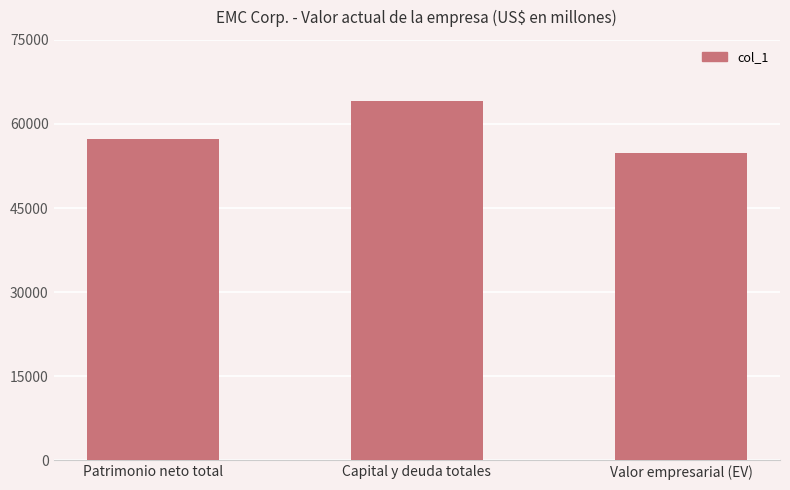

What is the difference between the values at Valor empresarial (EV) and Patrimonio neto total?

2501